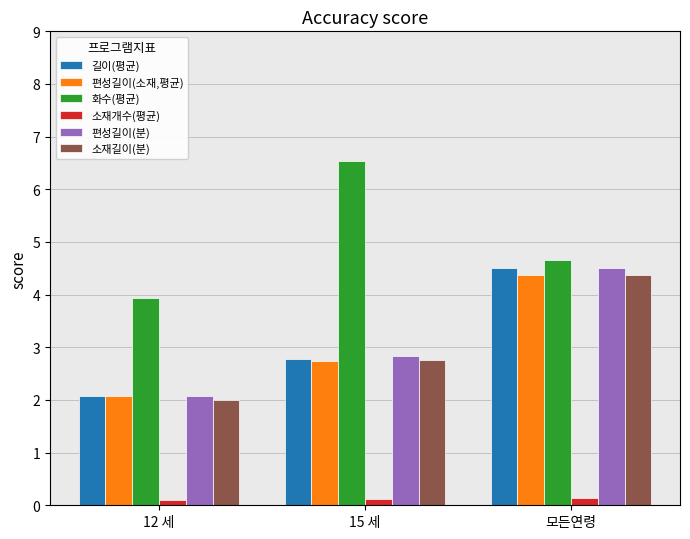

What position from the left is 12 세?

1